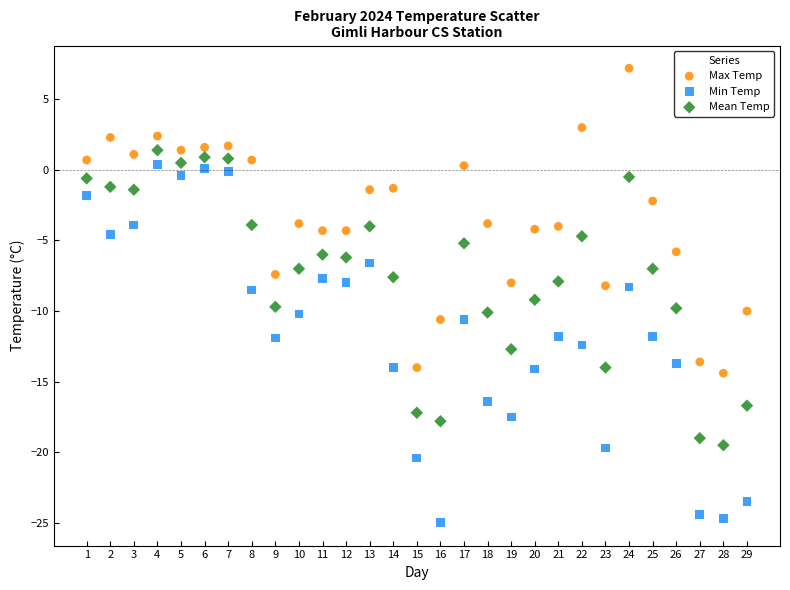

What are all the series names shown in the legend?

Max Temp, Min Temp, Mean Temp